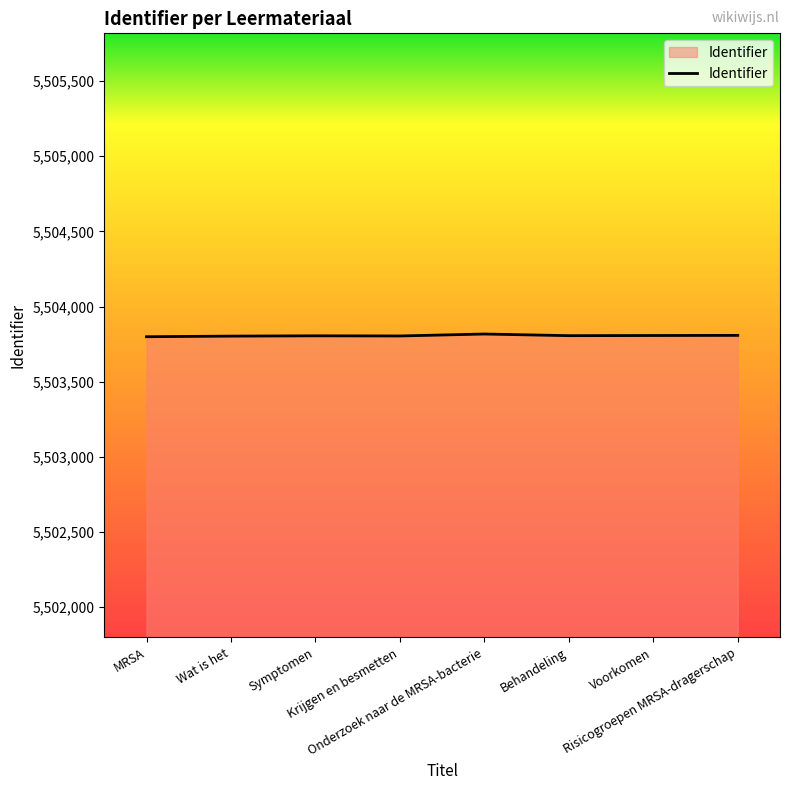

What is the sum of all values?

44030449